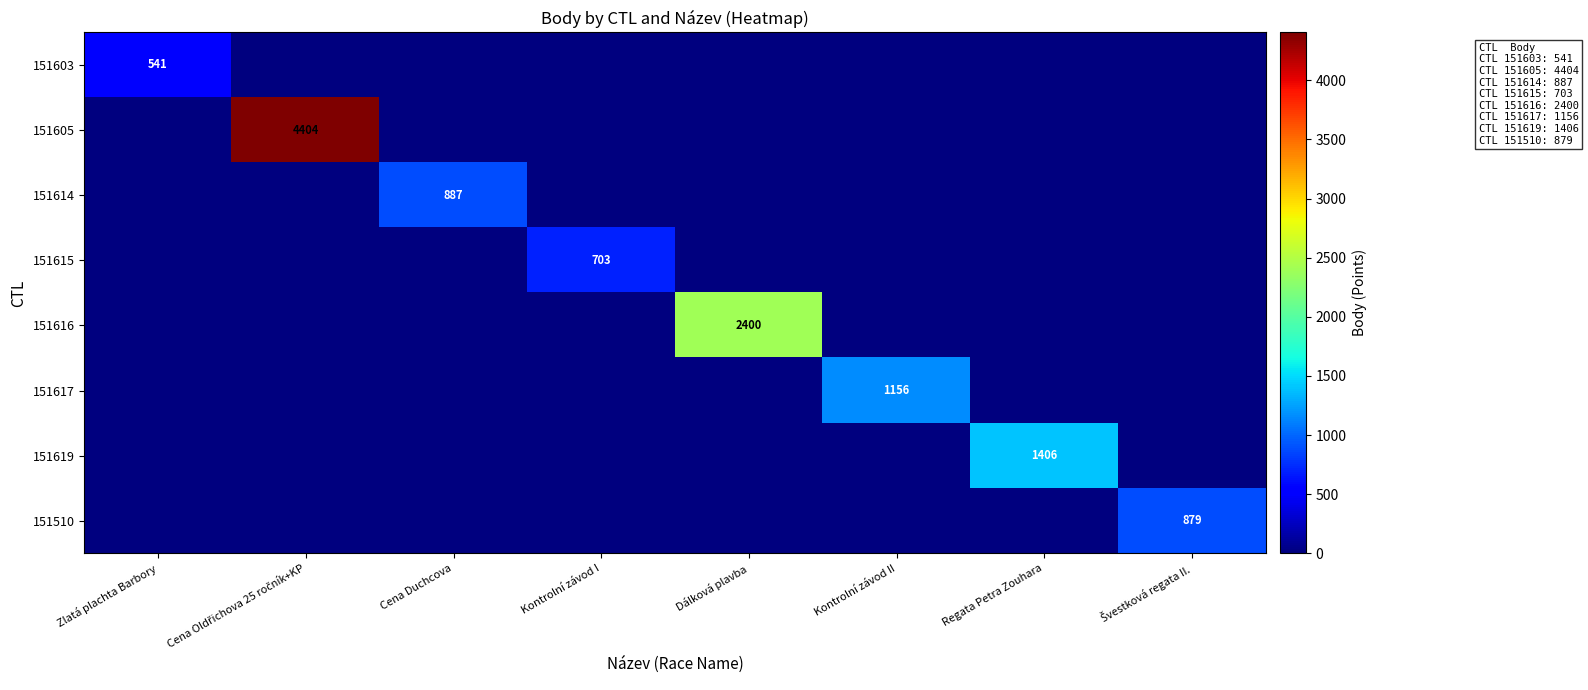

Which category has the highest value in the 151617 series?

Kontrolní závod II